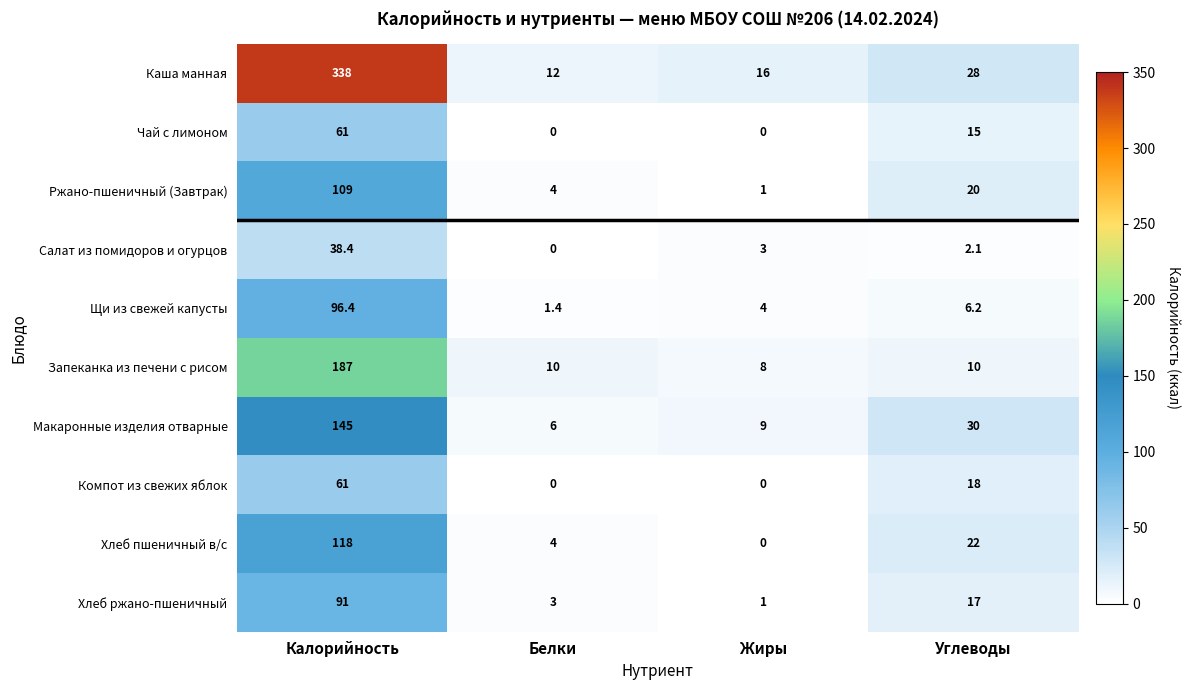

What is the difference between the maximum and minimum values in the Макаронные изделия отварные series?

139.0